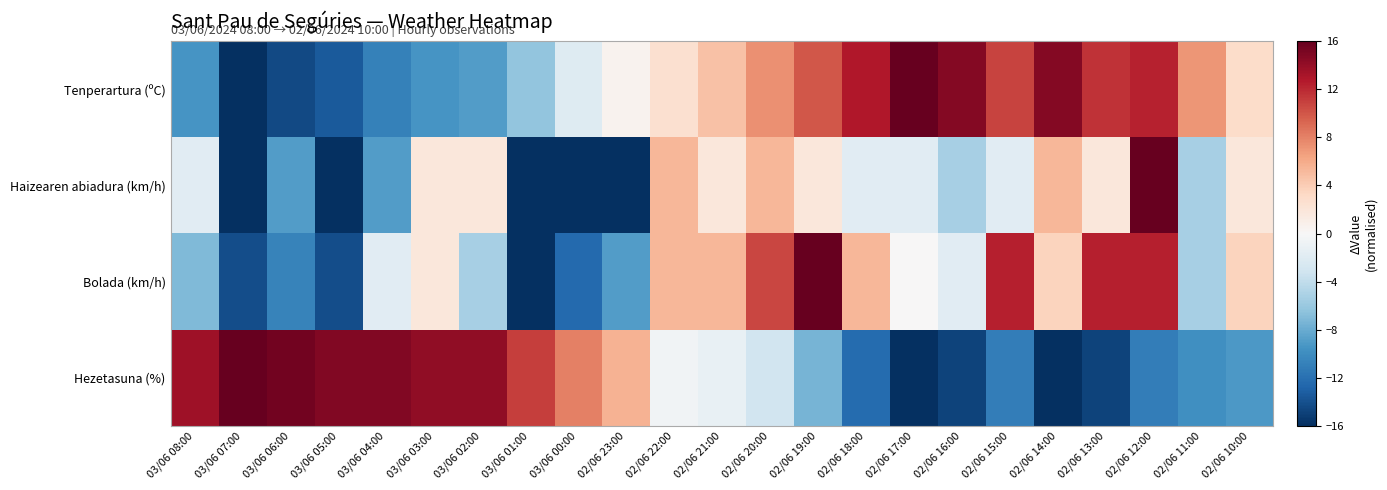

Rank the series by their maximum value, from lowest to highest.

Haizearen abiadura (km/h), Bolada (km/h), Hezetasuna (%), Tenperartura (ºC)